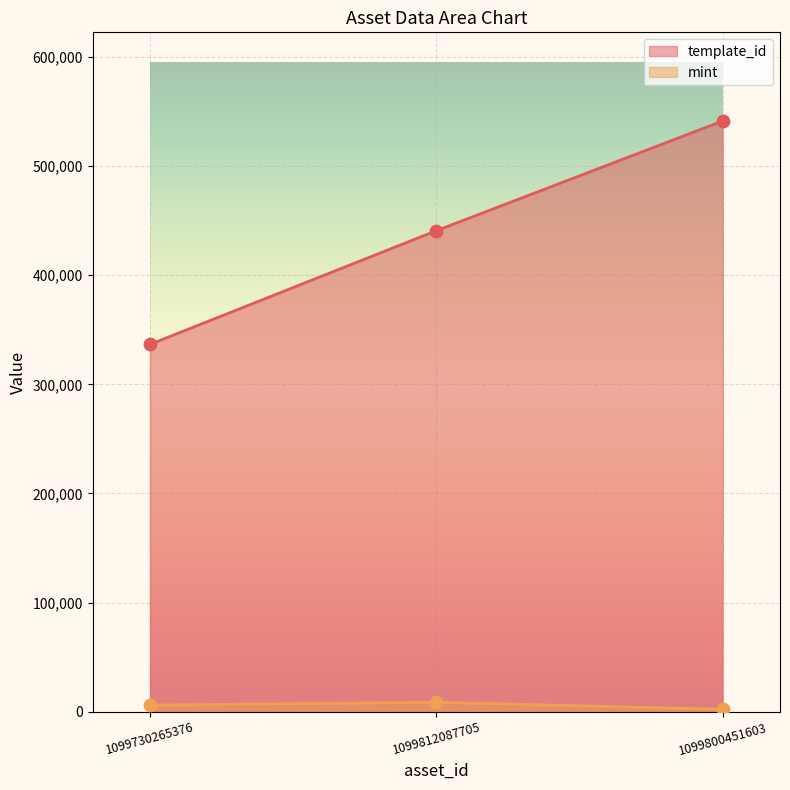

Which series contains the highest Y value?

template_id